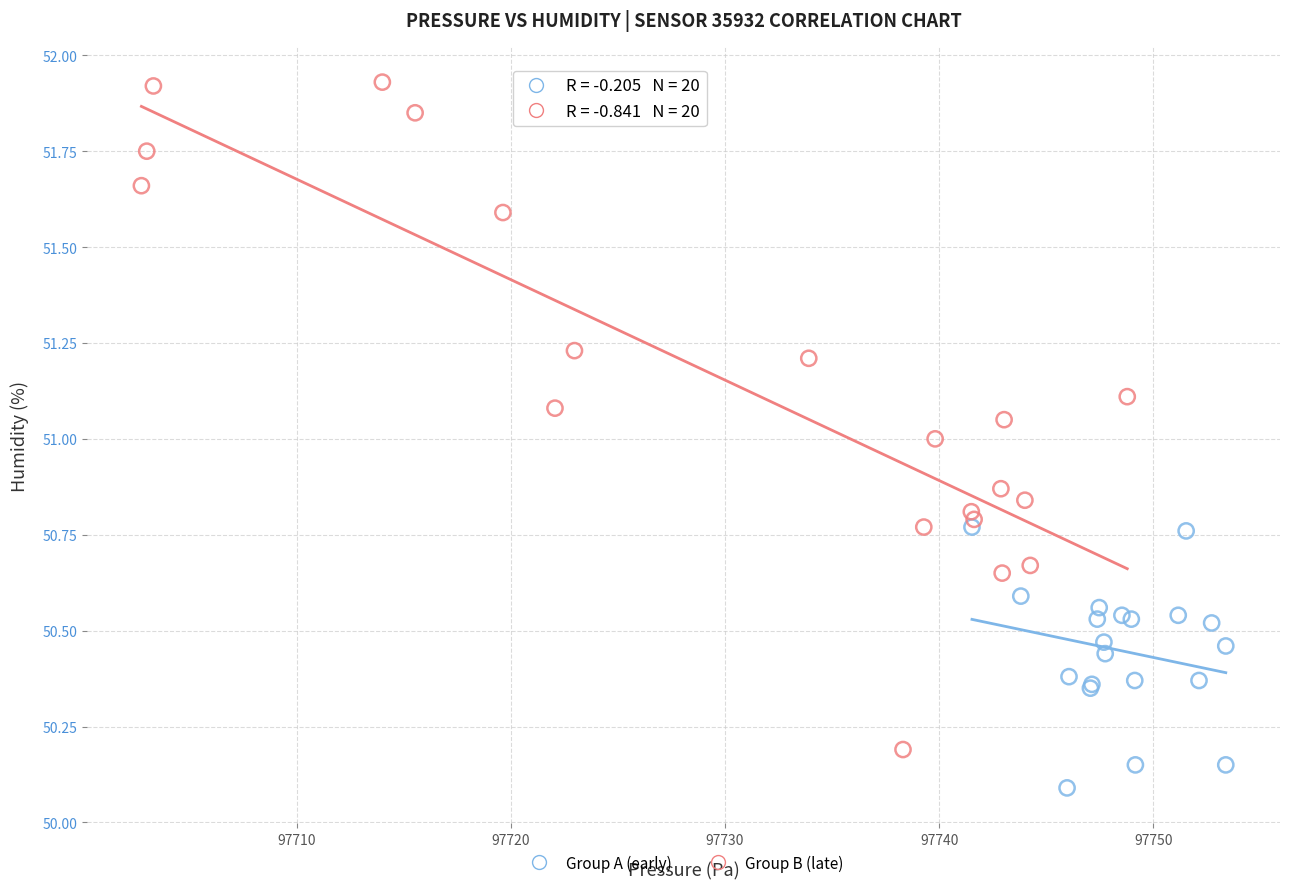

Which series reaches the minimum Y coordinate?

Group A (early)